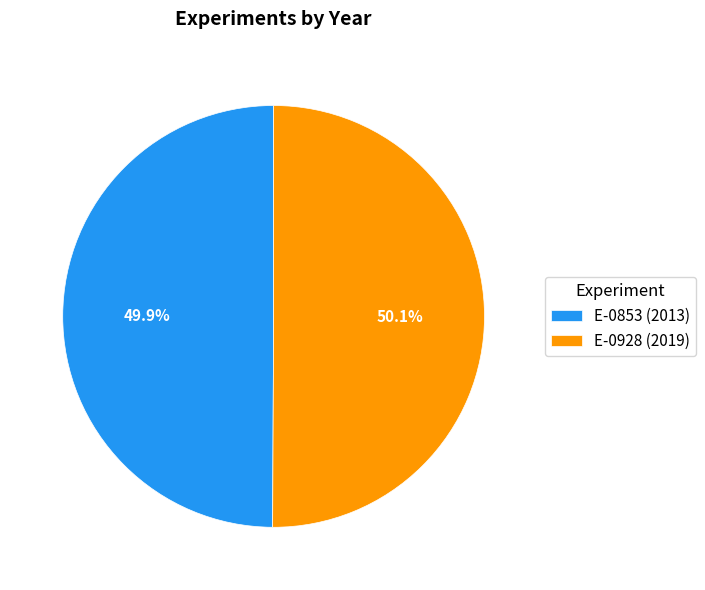

True or false: E-0928 accounts for 50% of the total.

True